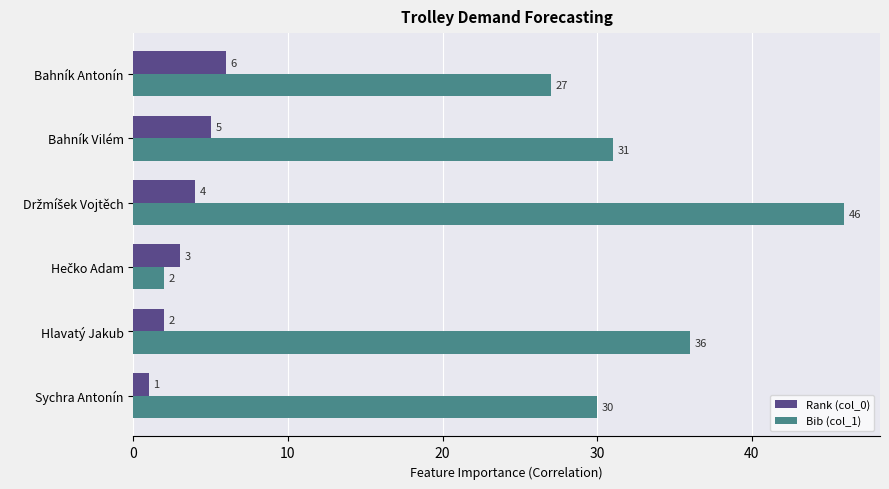

Rank the series by their maximum value, from lowest to highest.

Rank (col_0), Bib (col_1)